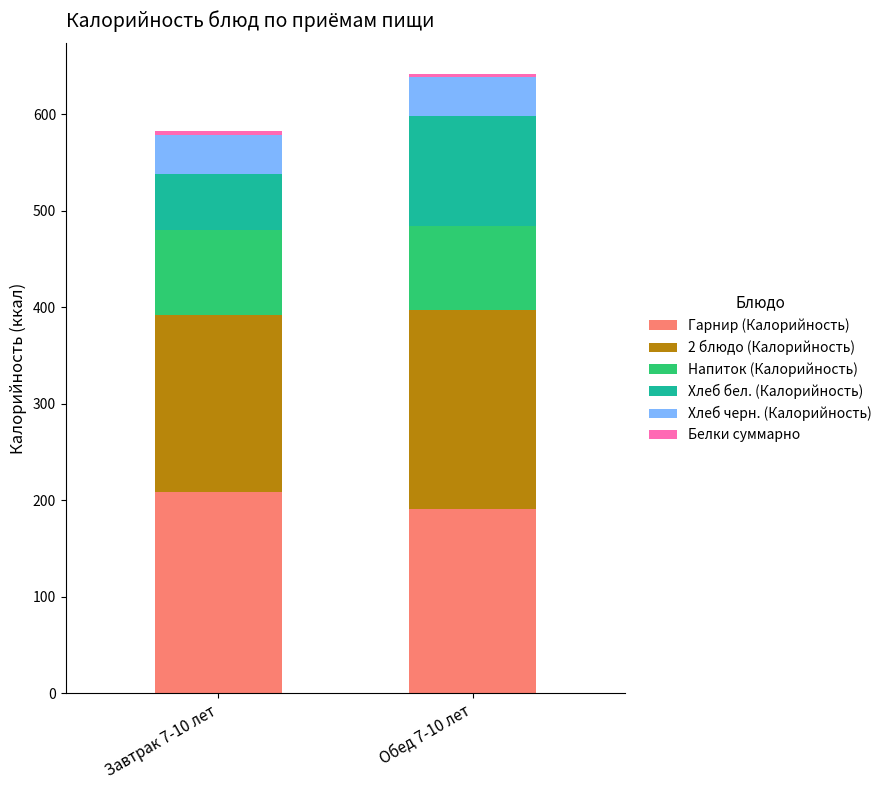

At which category is the sum across all series the highest?

Обед 7-10 лет